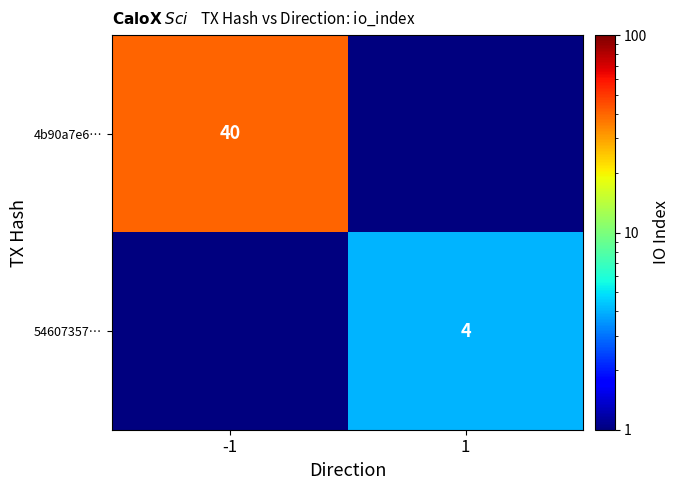

Is it true that 54607357… equals 1.5 at 1?

False